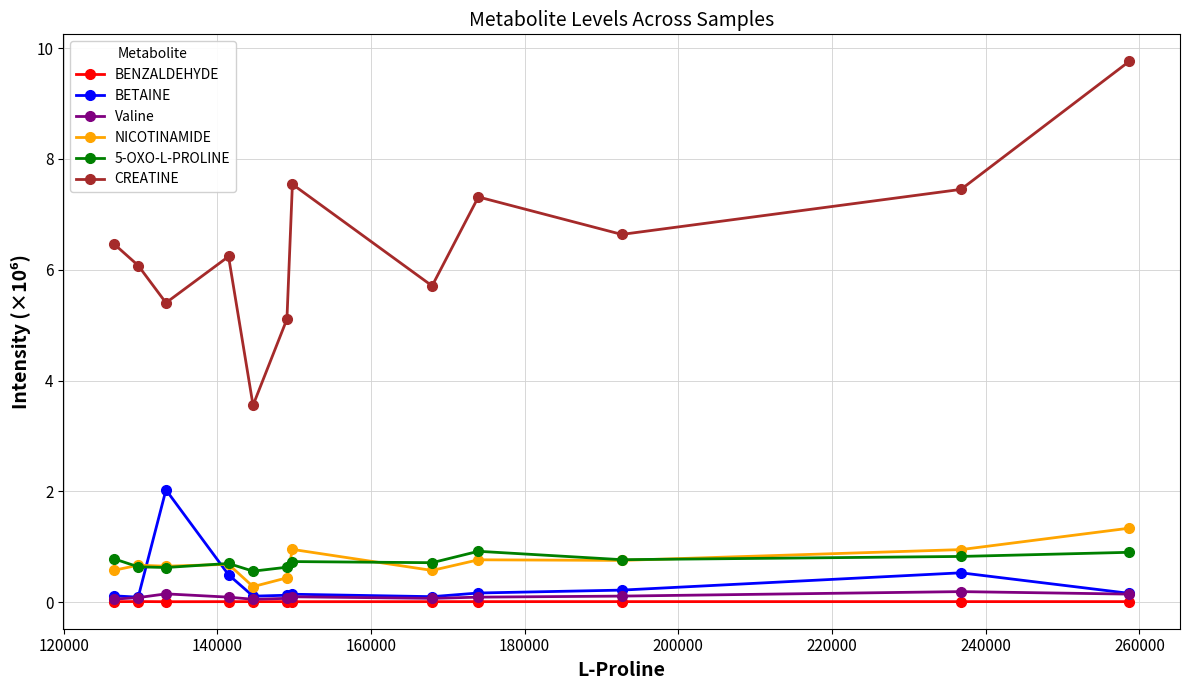

Which series has the largest total across all categories?

CREATINE